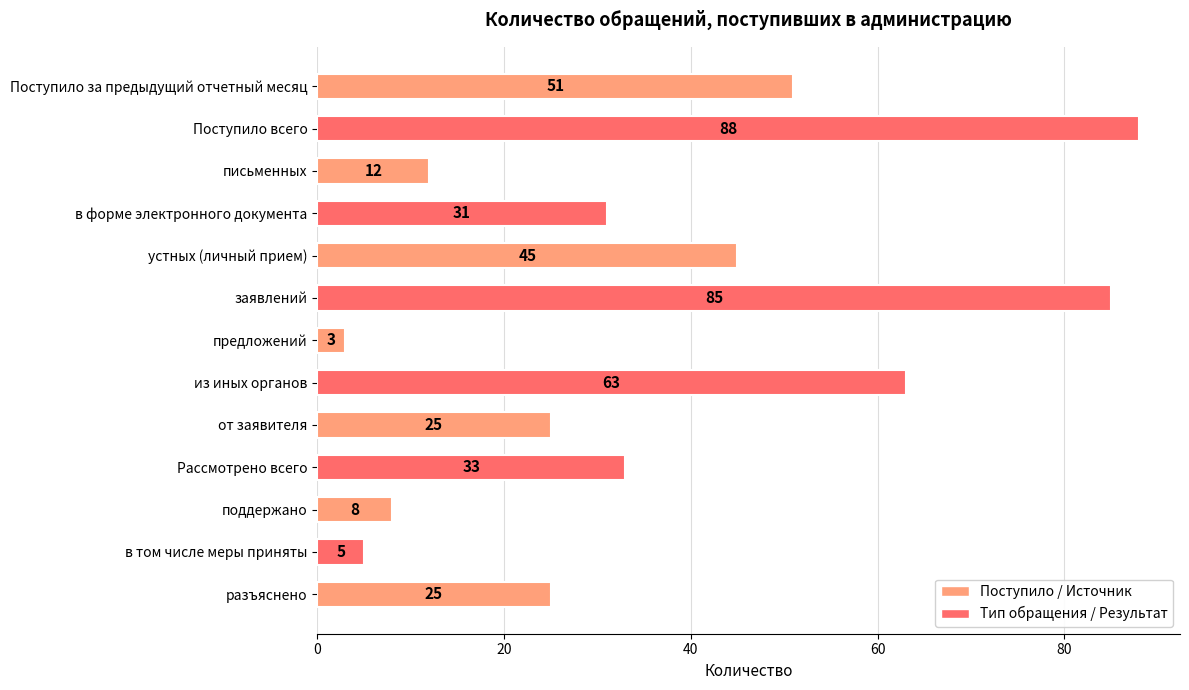

The value at письменных is 20. True or false?

False